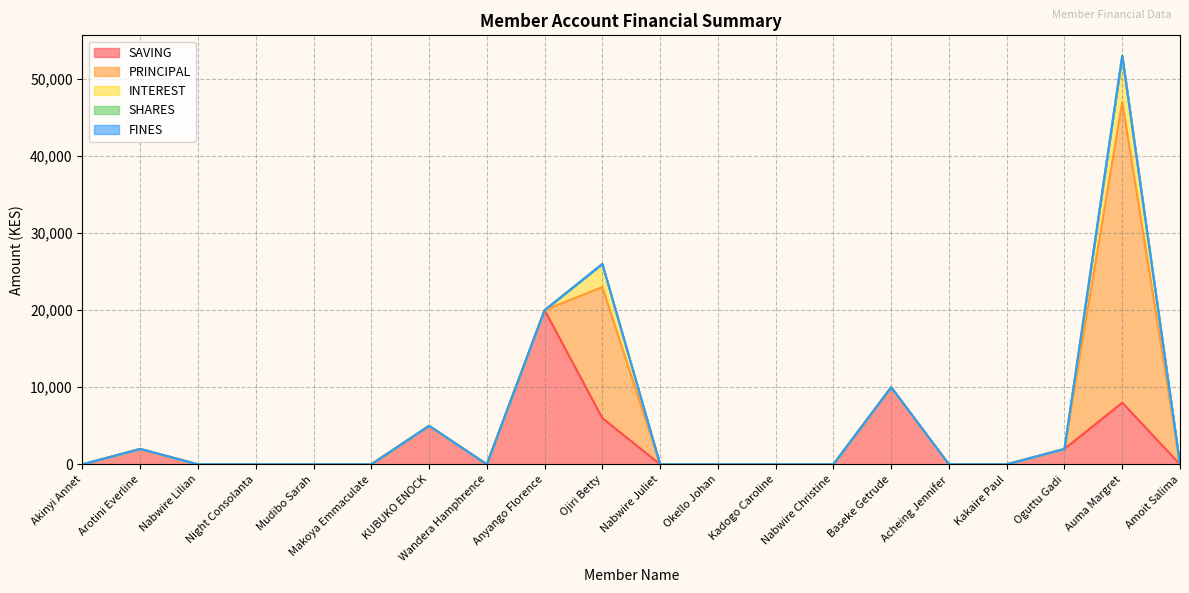

Which category has the lowest value in the SHARES series?

Akinyi Annet